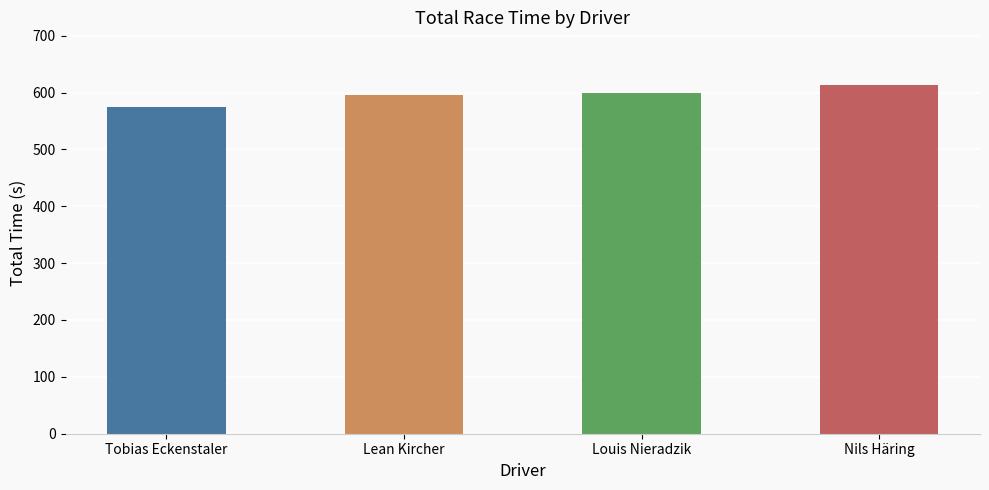

What is the change in value from Tobias Eckenstaler to Nils Häring?

+39.9